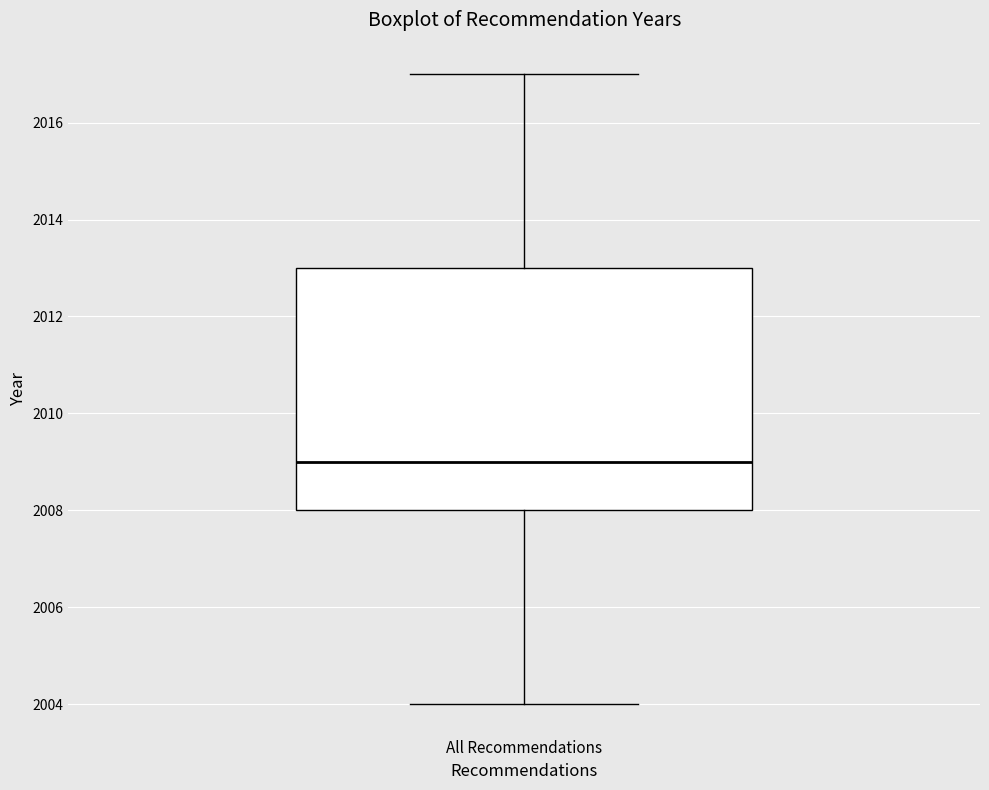

Read this box plot against the y-axis: the position of the median line, the range covered by the box, and the ends of both whiskers. The values are not printed on the chart, so give them approximately, as read against the axis.

median 2009, box 2008 to 2013, whiskers 2004 to 2017